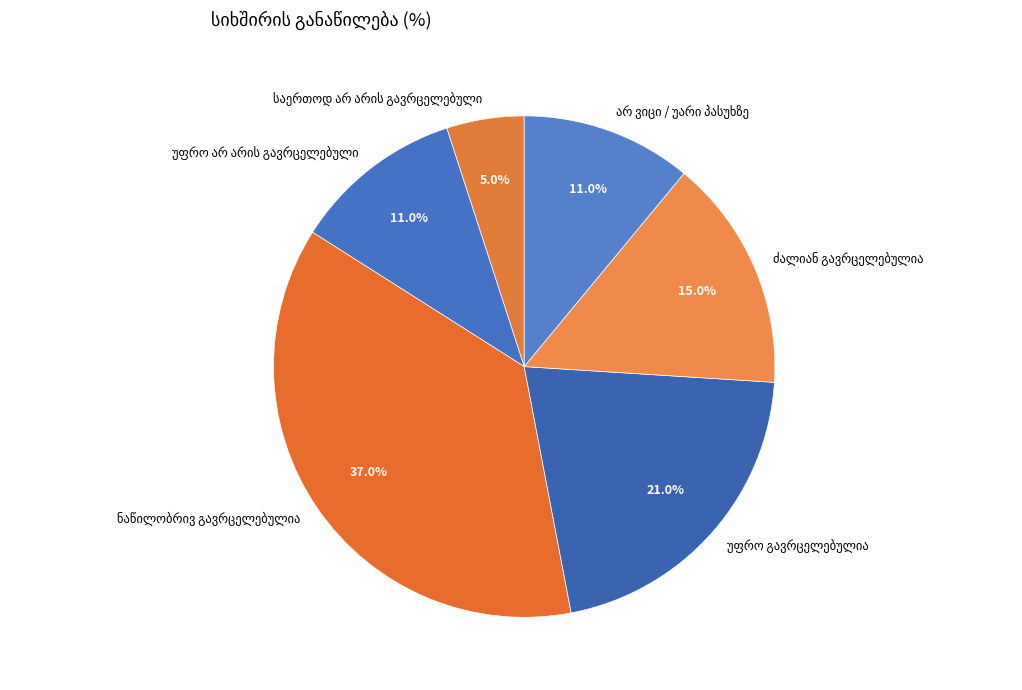

Is there a majority slice in this chart?

No